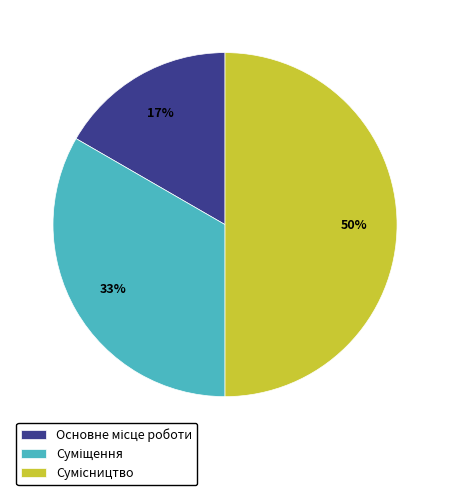

To the nearest percent, what is the average slice percentage?

33%